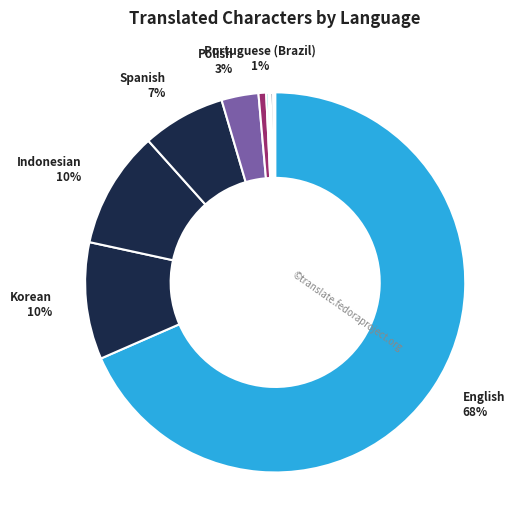

How many segments does this pie chart have?

11